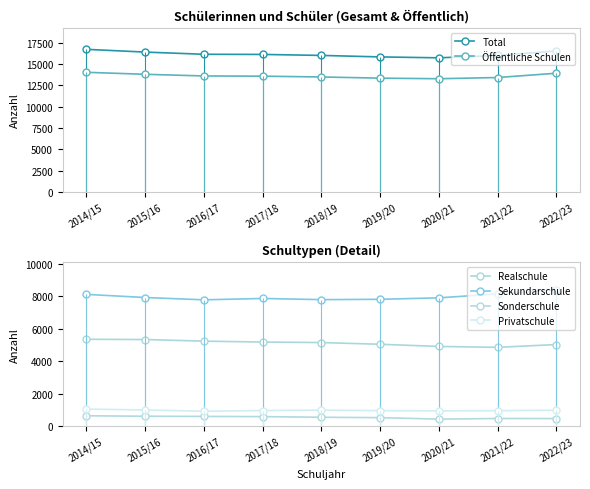

Does the chart display data point markers on the line(s)?

Yes